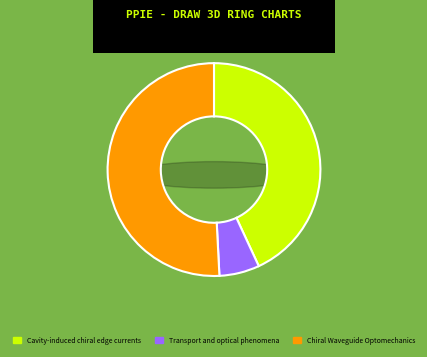

Count the number of slices in the pie.

3